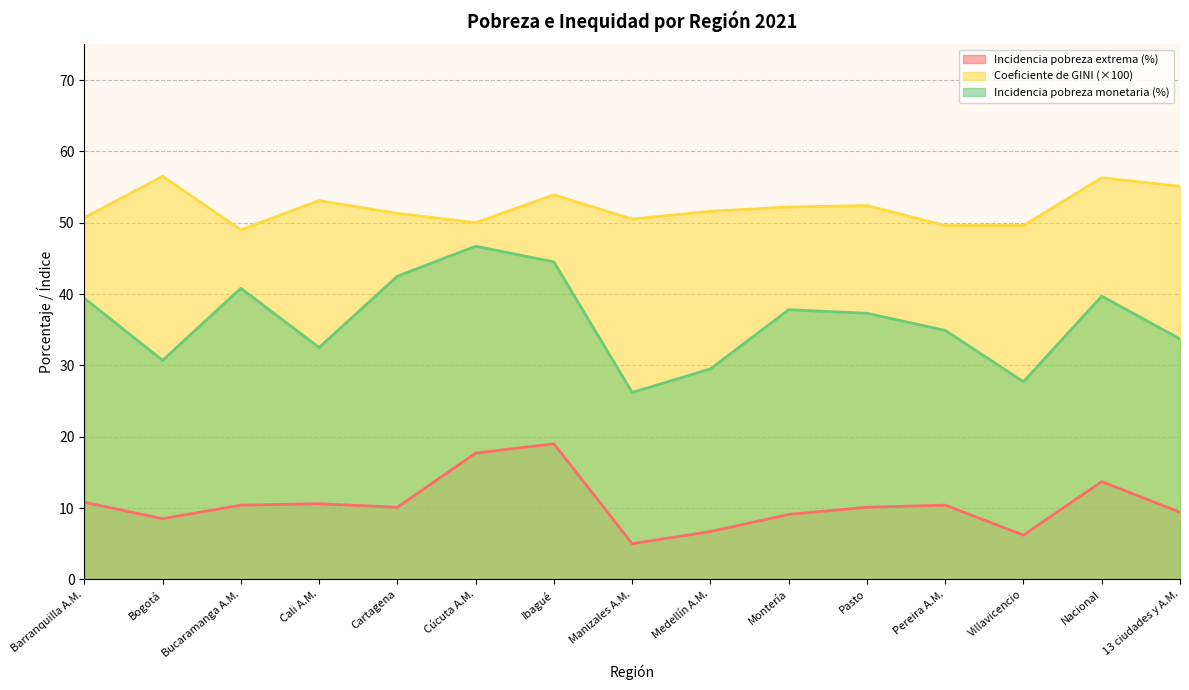

At which category is the sum across all series the highest?

Ibagué